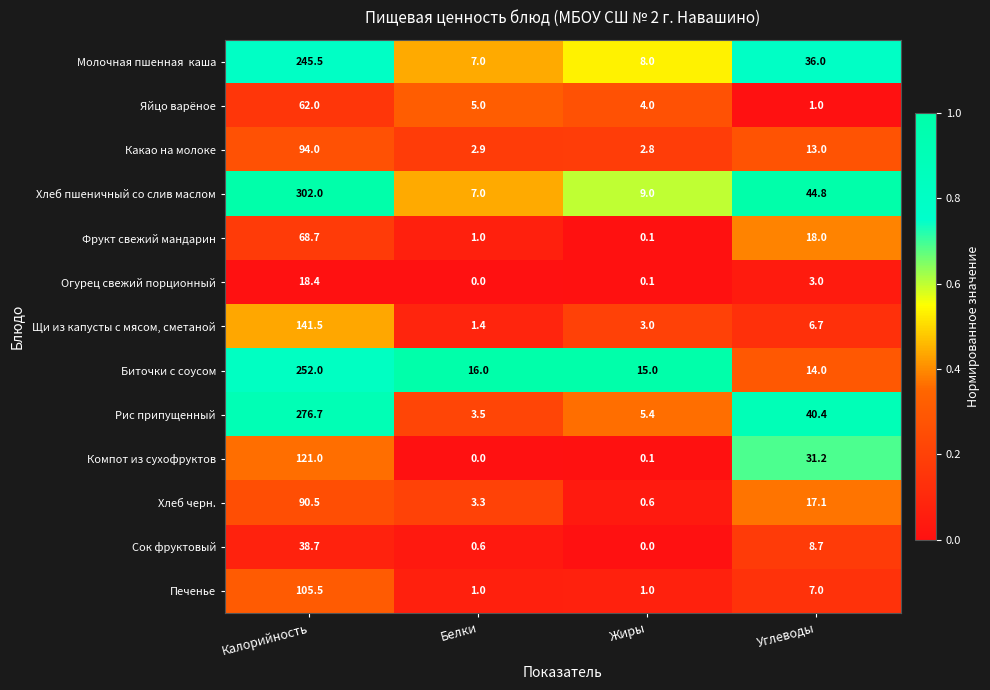

Is it true that Хлеб черн. equals 5.0 at Углеводы?

False